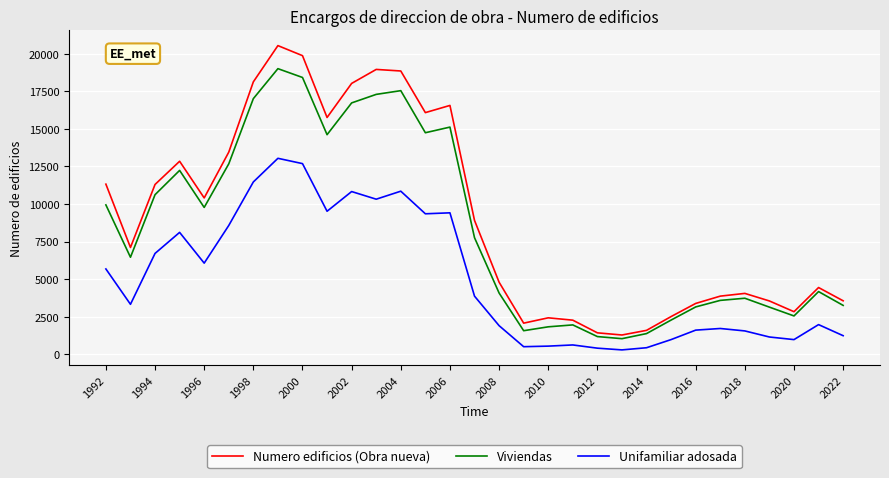

What is the highest value of the Unifamiliar adosada series?

13035